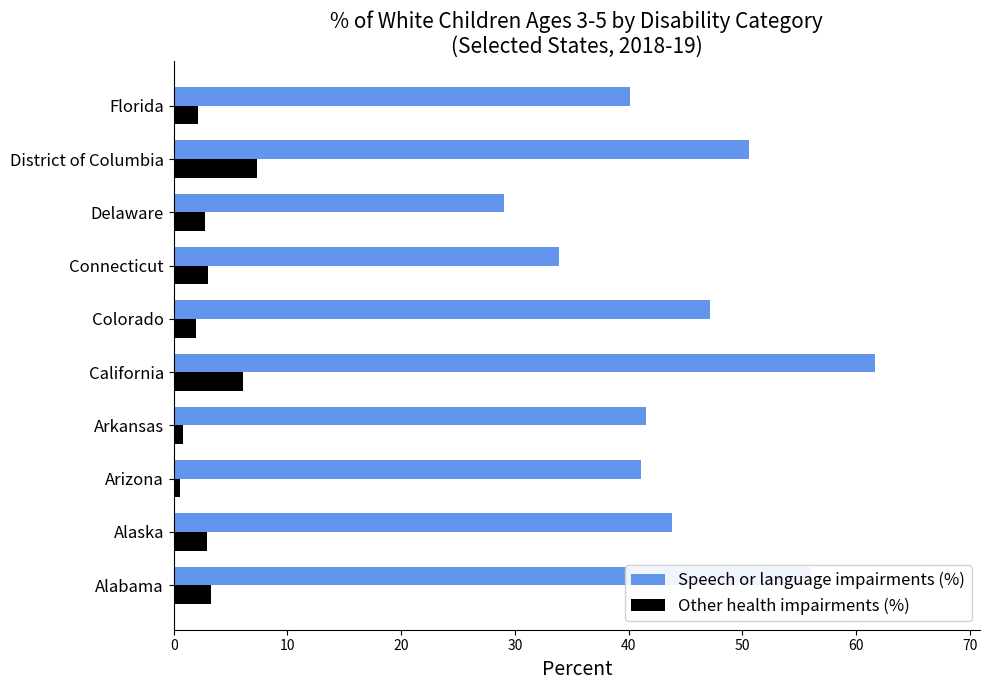

What is the difference between the second highest and minimum values in the Other health impairments (%) series?

5.5